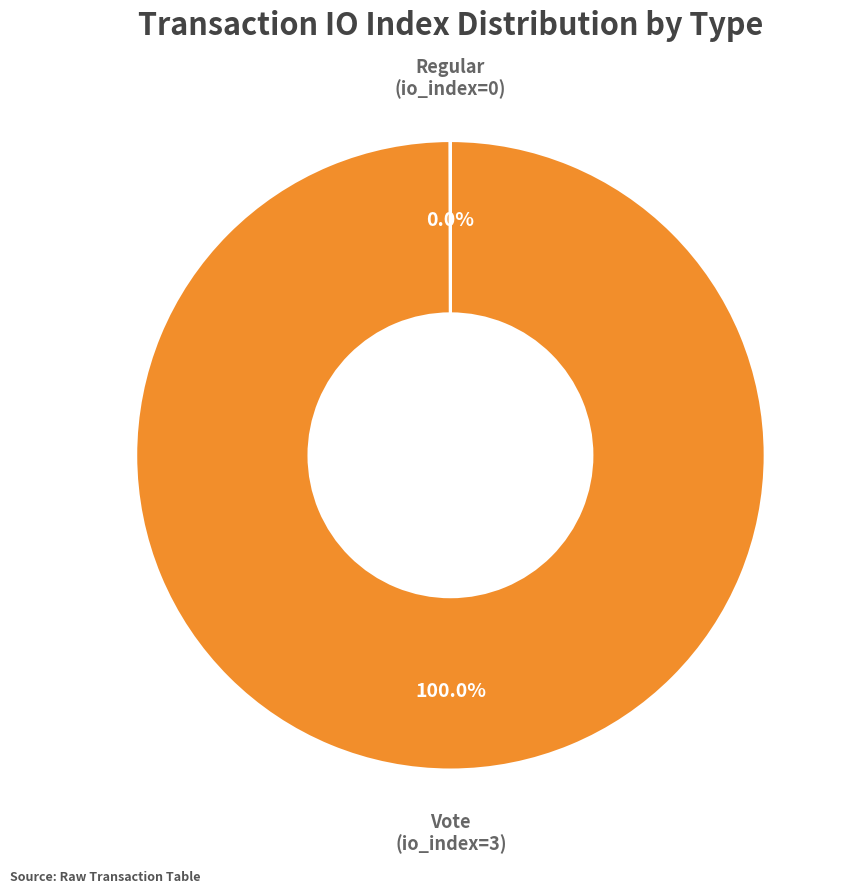

Is there a majority slice in this chart?

Yes